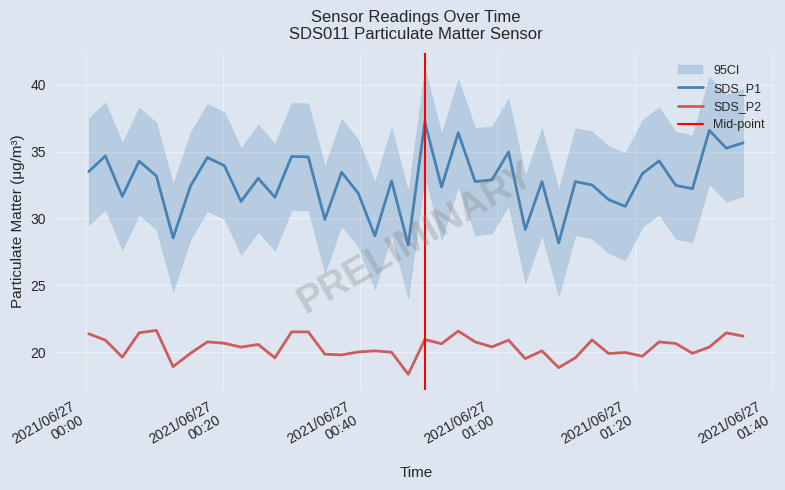

Which series has the largest range (max minus min)?

SDS_P1